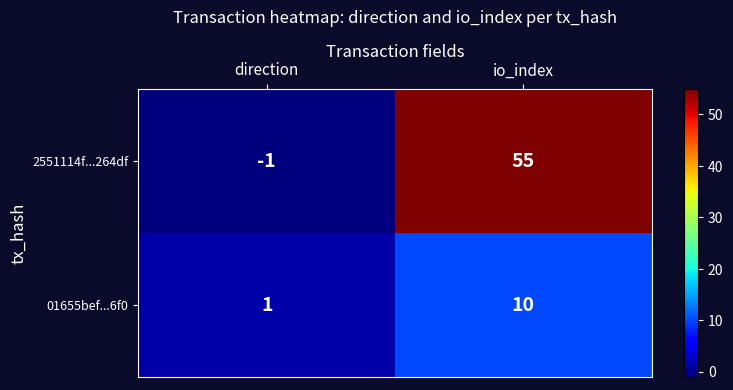

Is it true that 2551114f...264df equals 0 at direction?

False